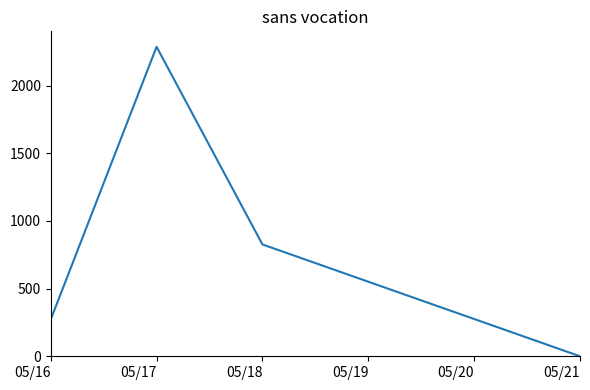

What is the change in value from 05/16 to 05/17?

+2015.9